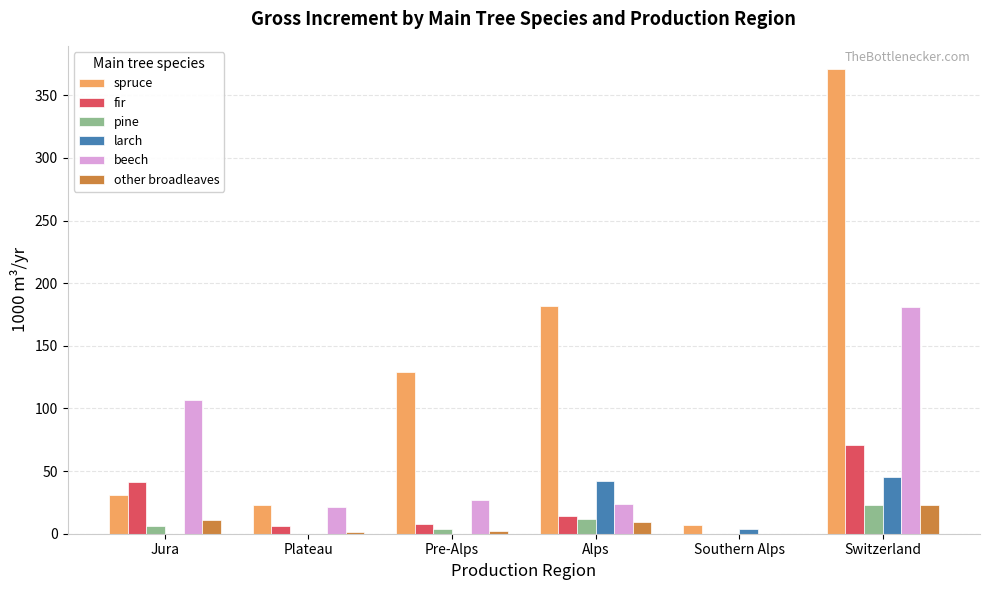

What are all the series names shown in the legend?

spruce, fir, pine, larch, beech, other broadleaves